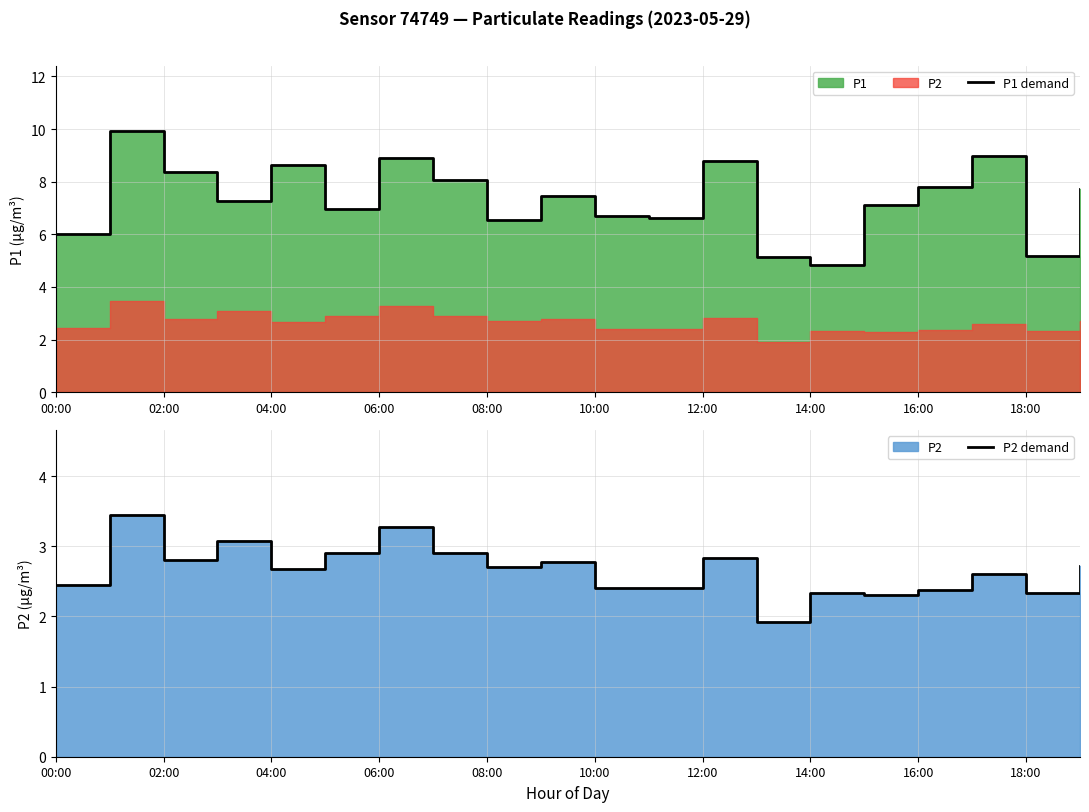

Does the chart display data point markers on the line(s)?

No